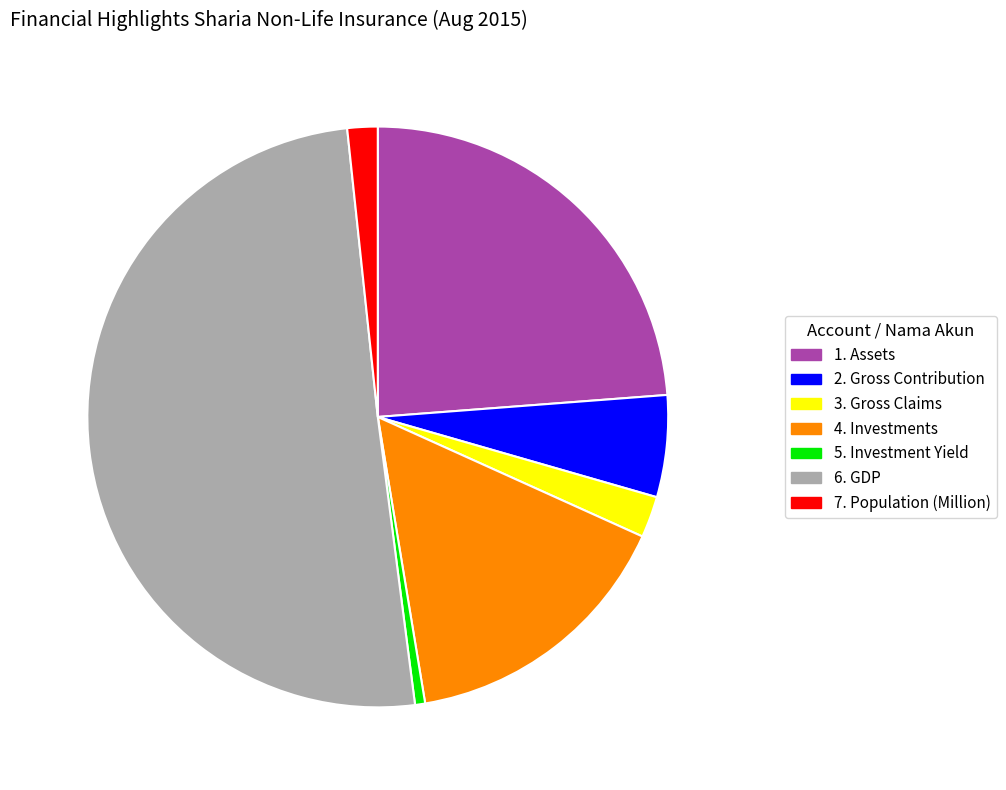

Which category has the smallest portion of the pie?

5. Investment Yield